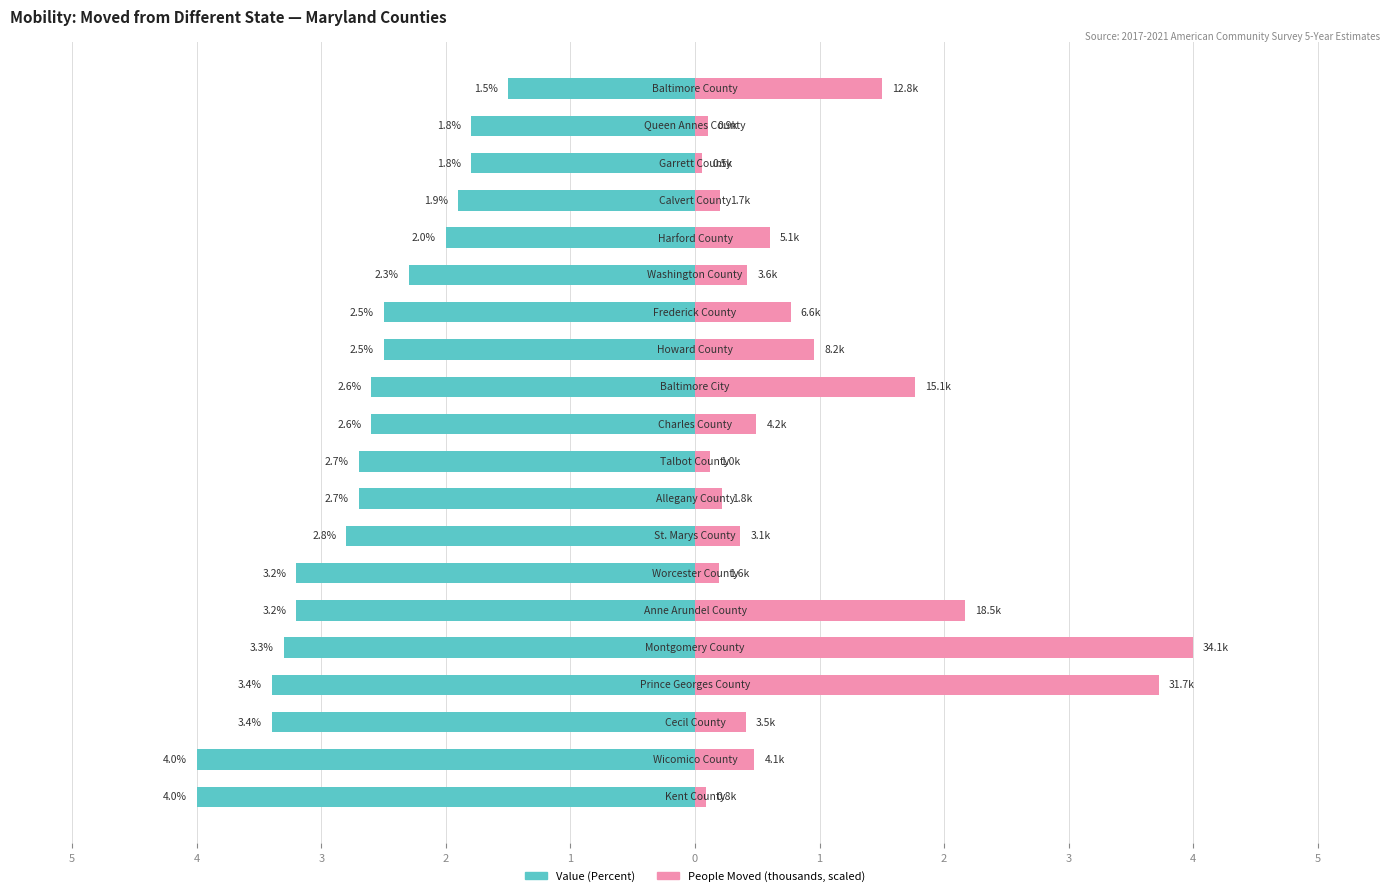

Which series has the largest total across all categories?

People (Moved, scaled)